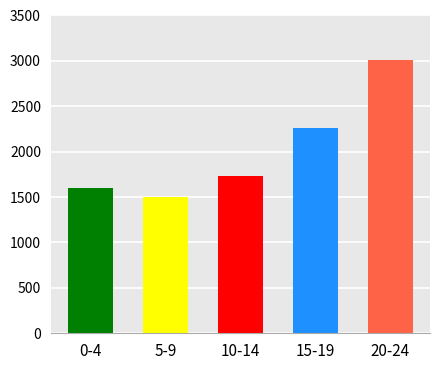

Reading right to left, what are all the values shown in this chart?

3010	2260	1730	1500	1595